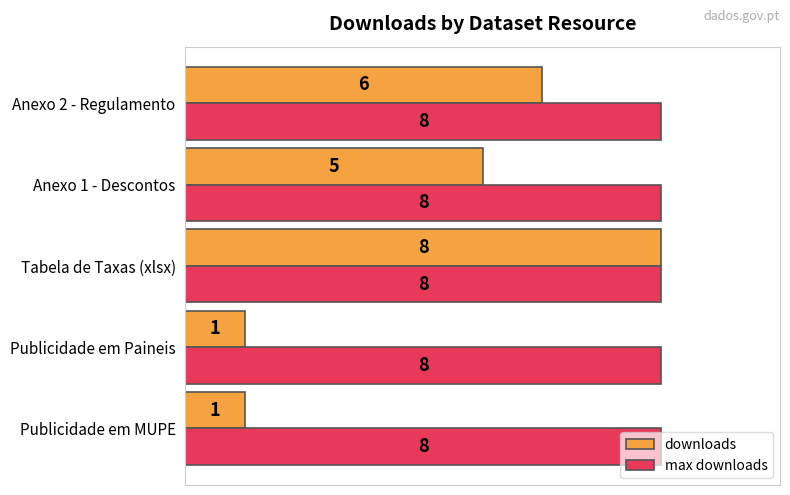

What is the difference between the maximum and minimum values in the downloads series?

7